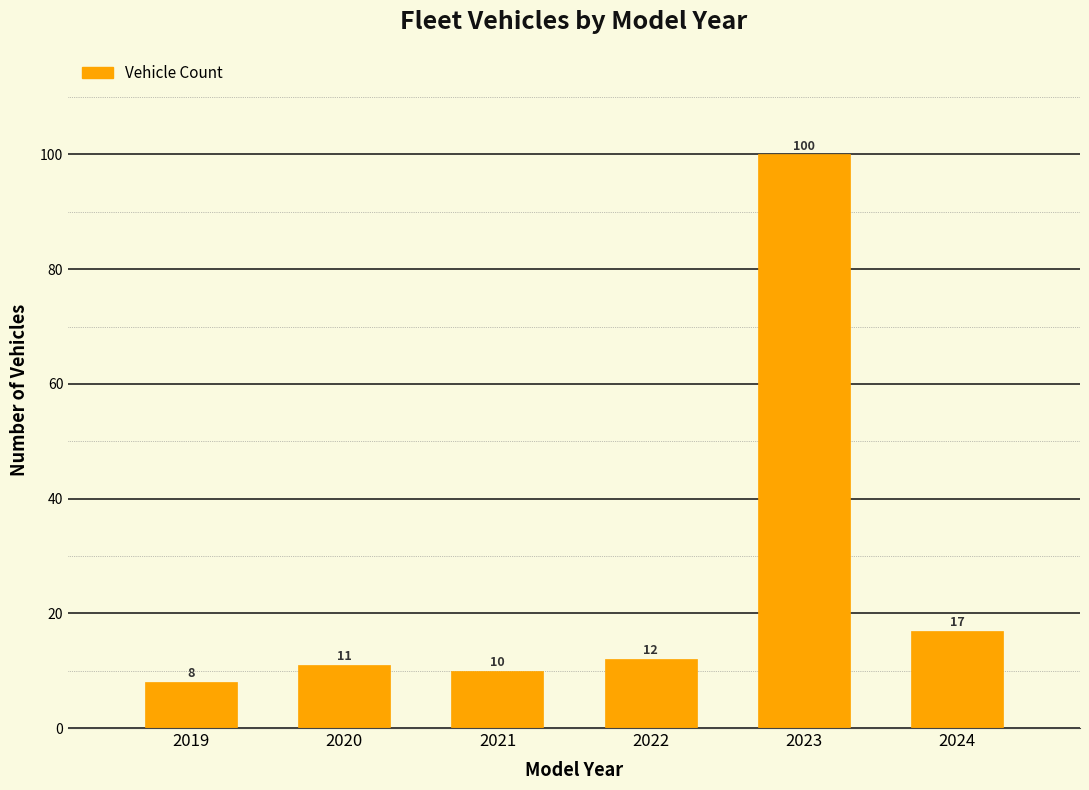

Reading left to right, what are all the values shown in this chart?

8	11	10	12	100	17